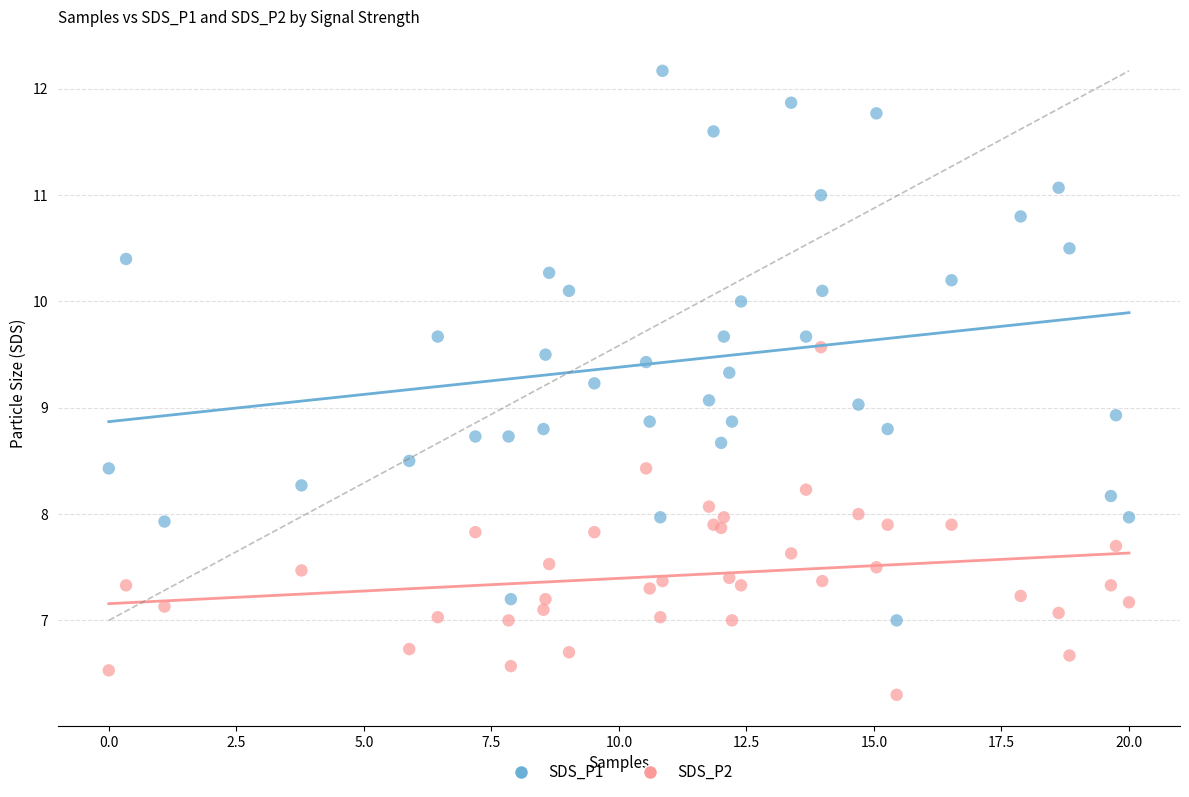

What is the X range (max minus min) for the scatter plot?

20.0